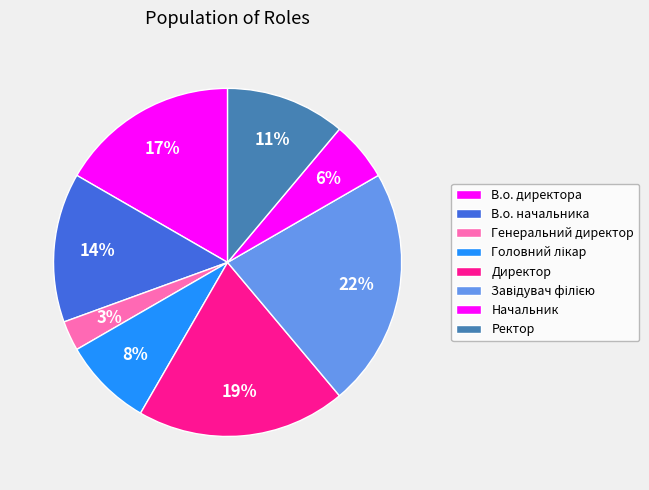

Is there a majority slice in this chart?

No